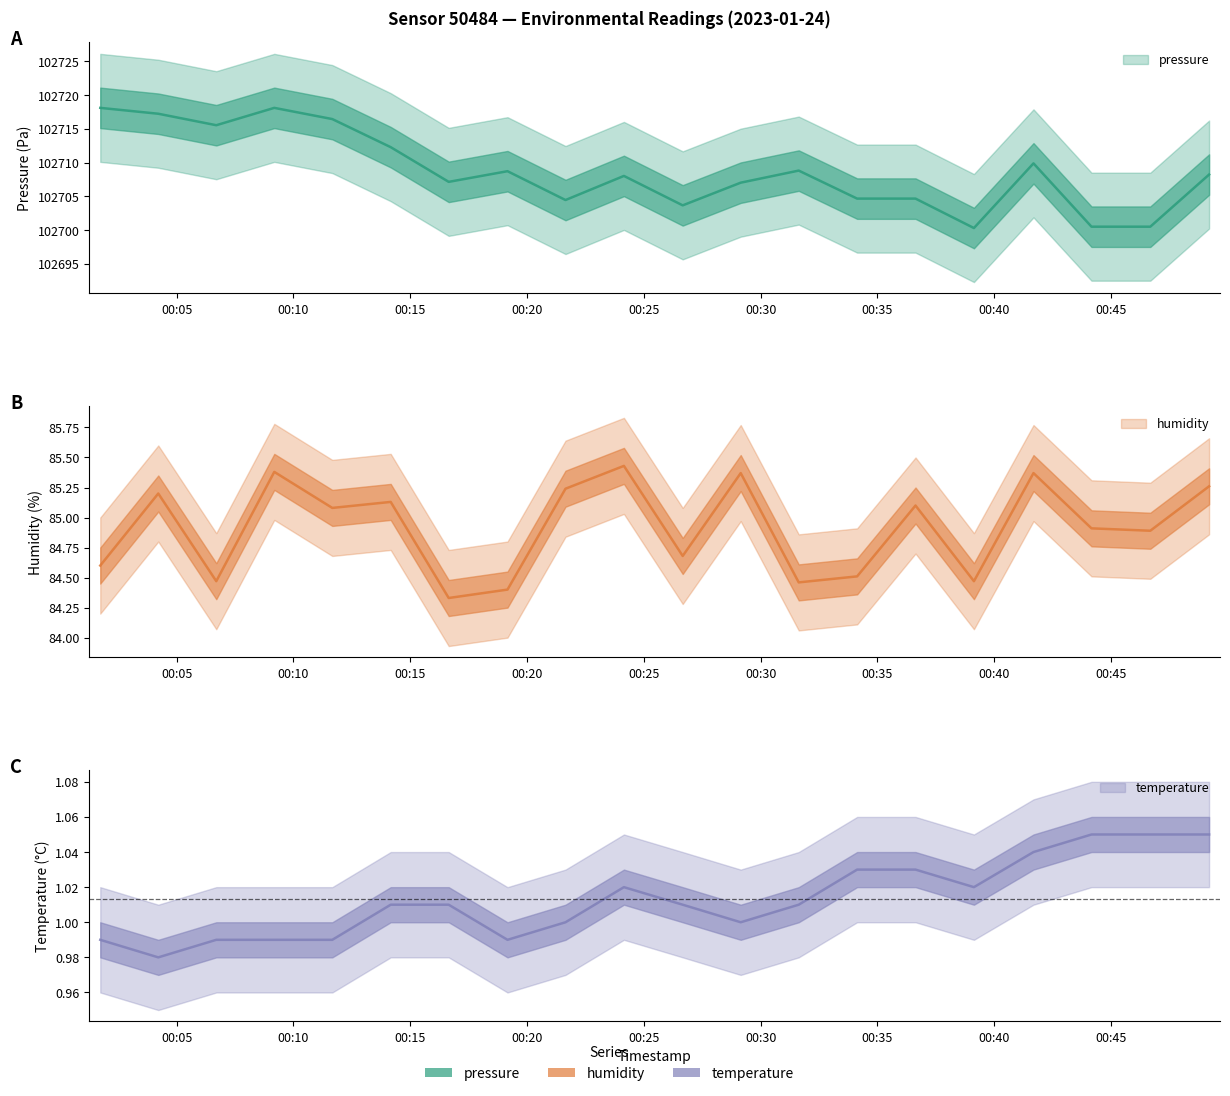

Which category has the highest value across all series?

2023-01-24T00:01:44